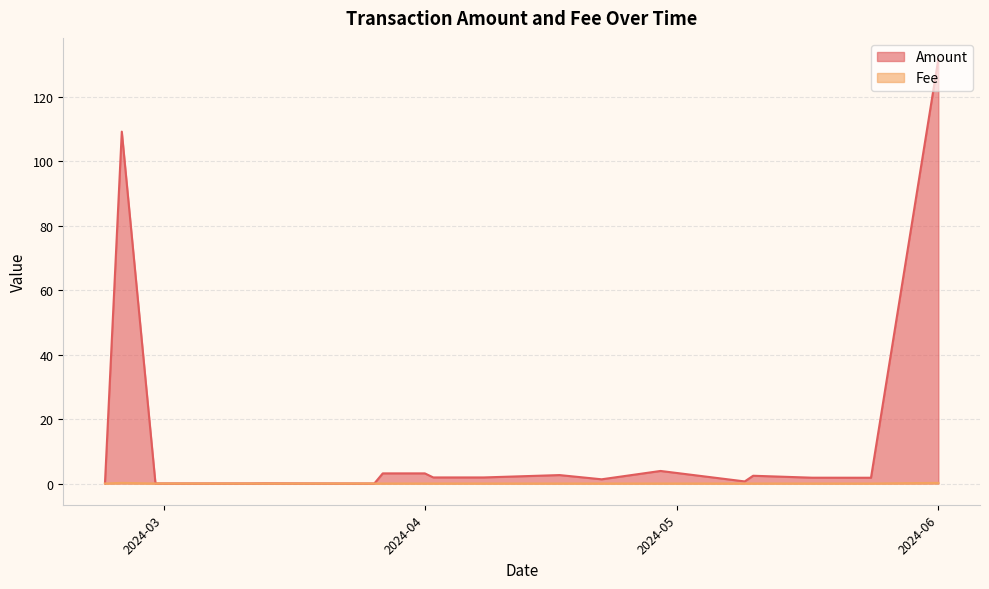

Where is Amount nearest to the value 65?

2024-02-25